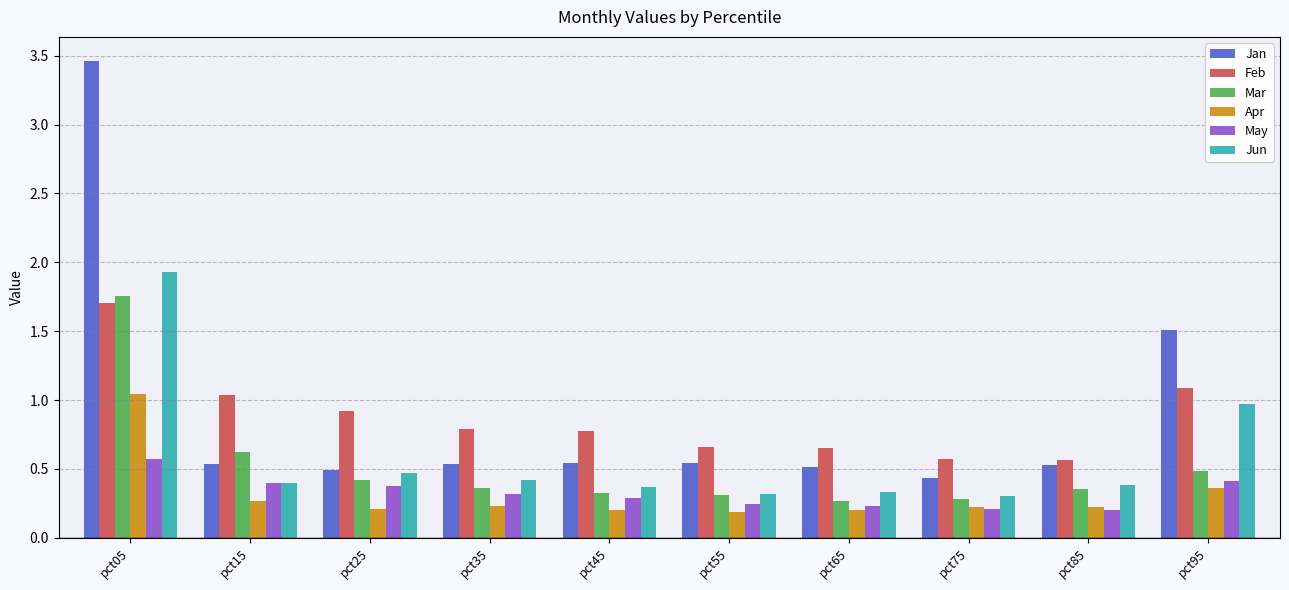

Which label corresponds to the largest value in the chart?

pct05